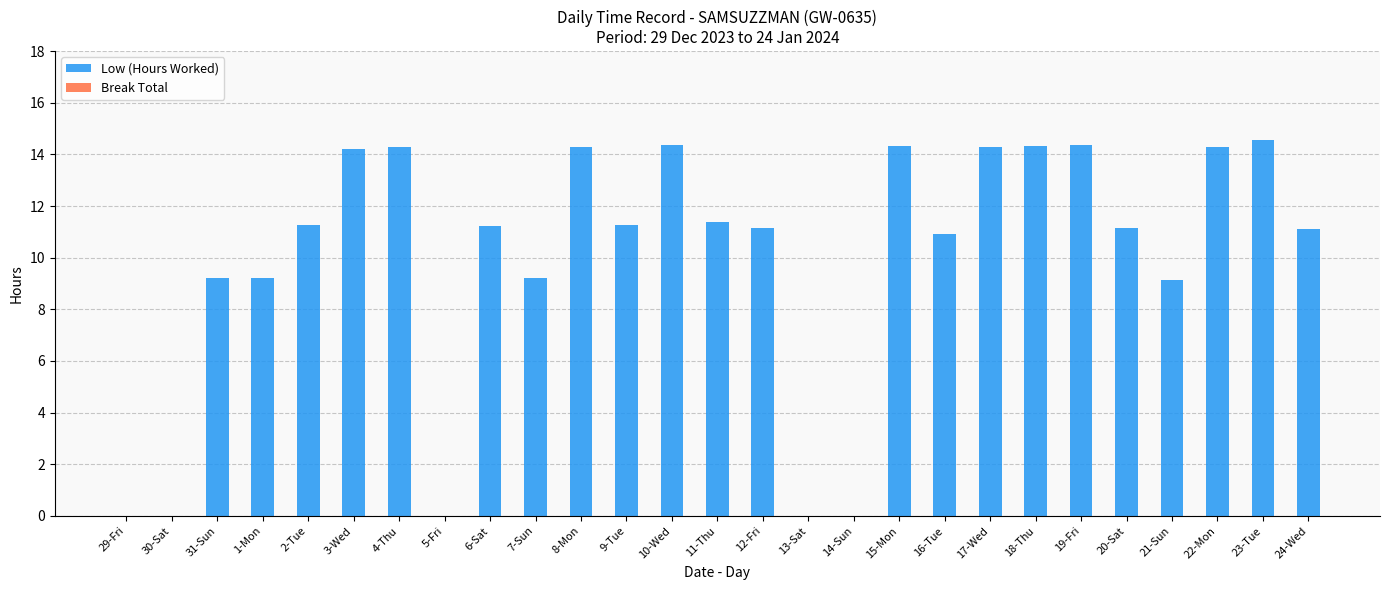

Is it true that the value at 17-Wed is 10.0?

False